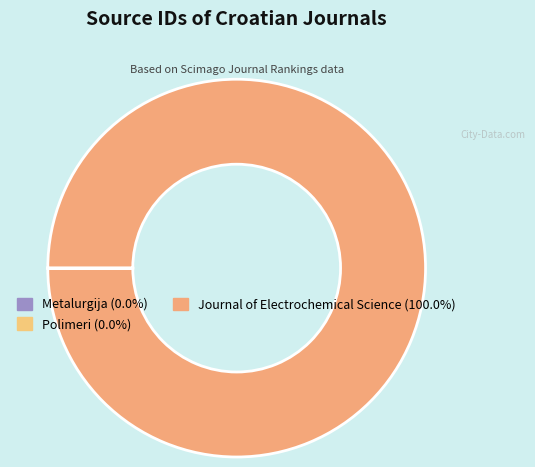

Does any single category account for the majority?

Yes